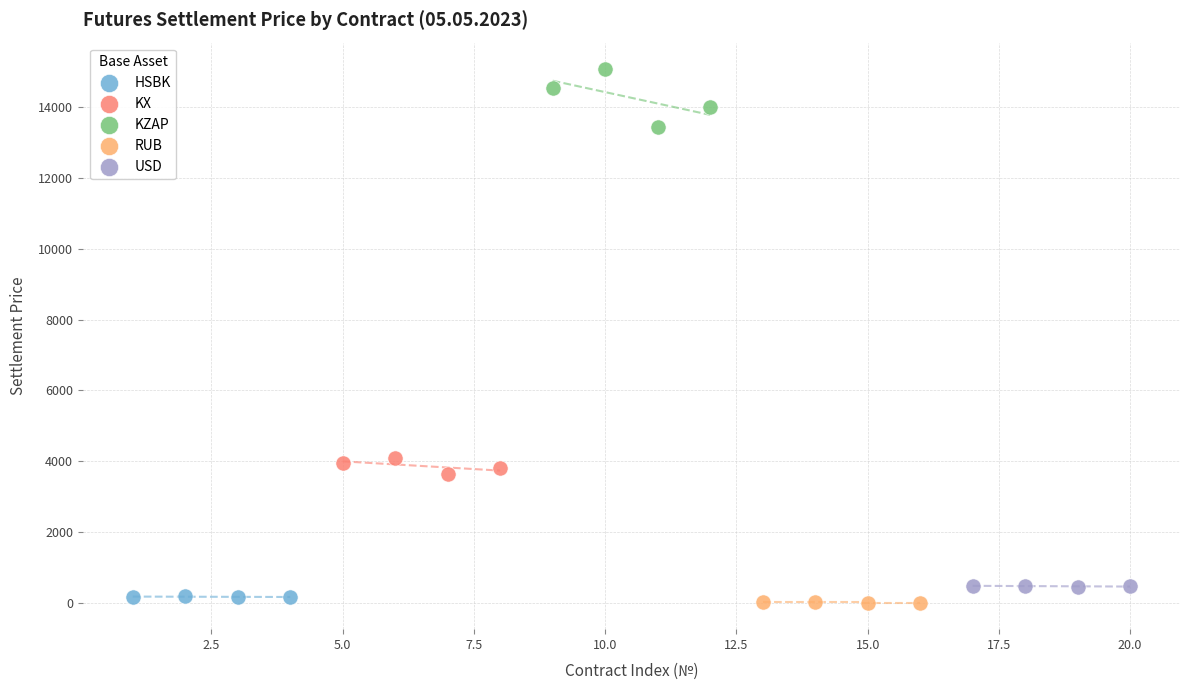

Which series has the widest spread of Y values?

KZAP